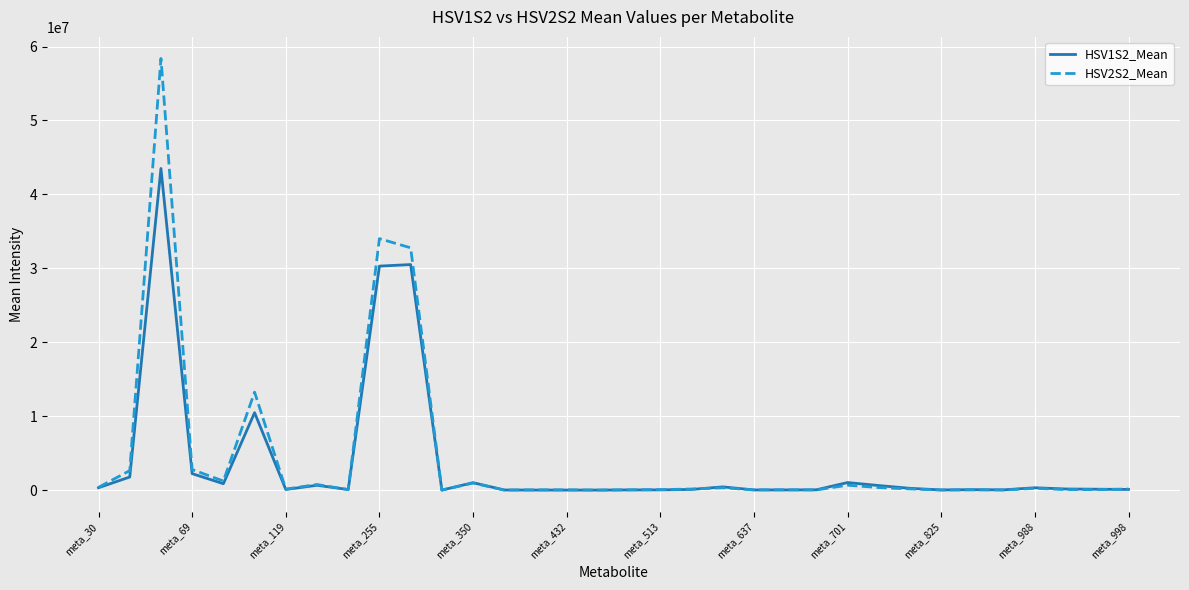

Which series has the largest range (max minus min)?

HSV2S2_Mean